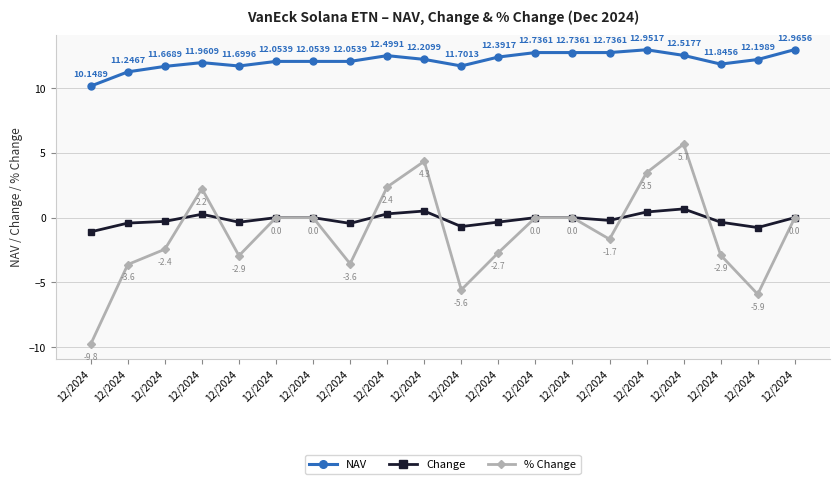

Which series has the largest total across all categories?

NAV